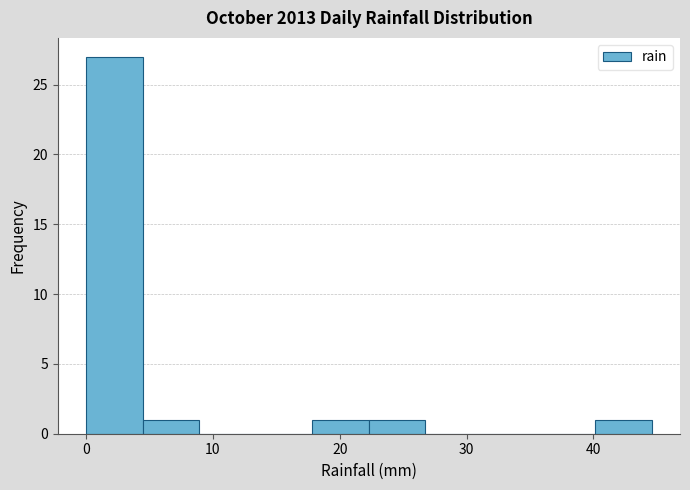

Which range on the x-axis has the tallest bar?

0 to 4